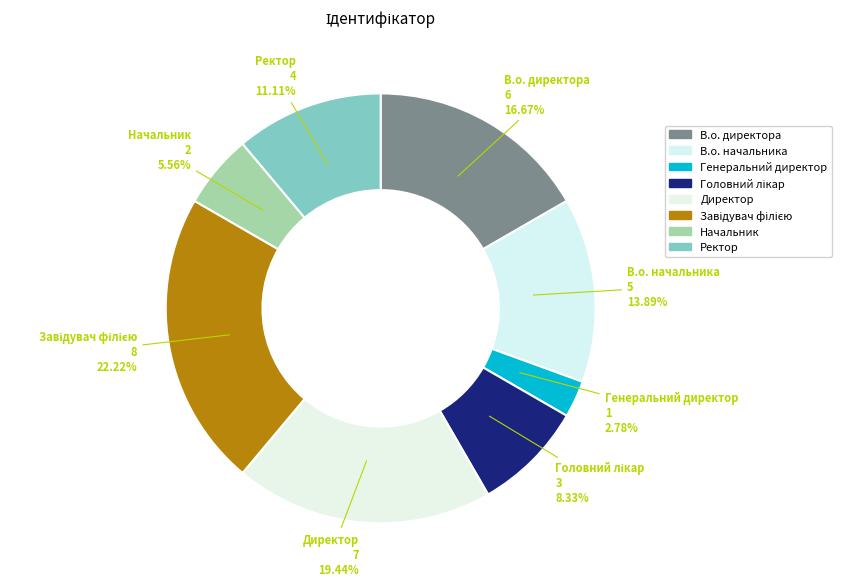

What is the ratio of the value at Начальник to the value at Директор?

0.3